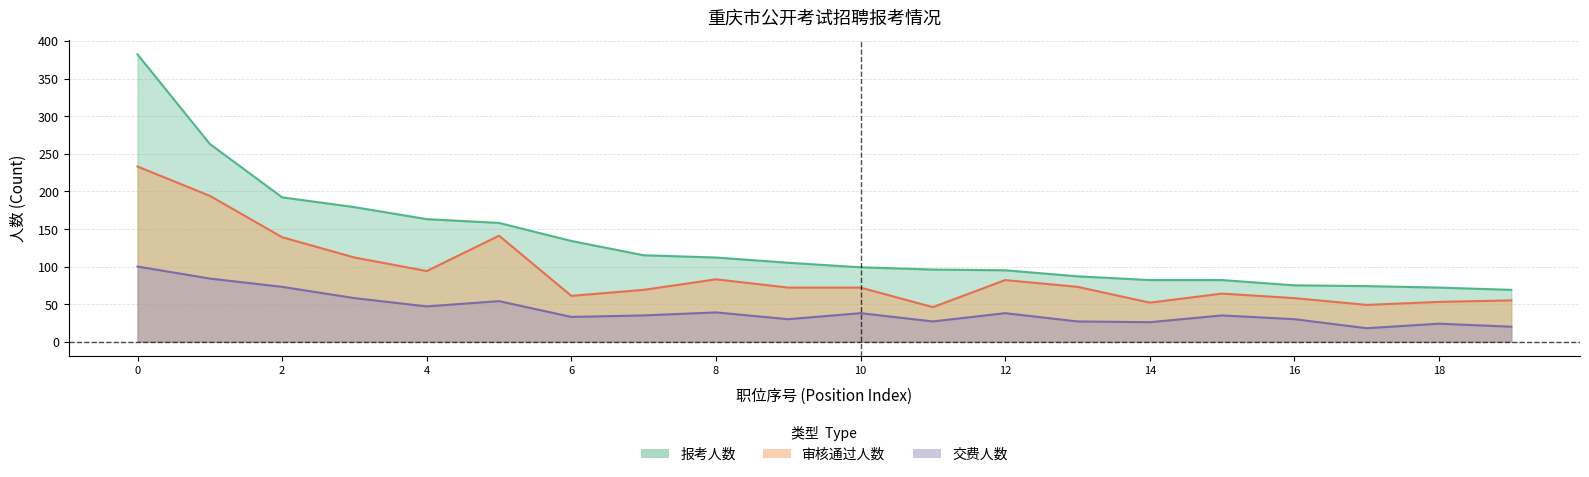

Reading left to right, transcribe all the data shown in this chart.

报考人数: 382	263	192	179	163	158	134	115	112	105	99	96	95	87	82	82	75	74	72	69
审核通过人数: 233	194	139	112	94	141	61	69	83	72	72	46	82	73	52	64	58	49	53	55
交费人数: 100	84	73	58	47	54	33	35	39	30	38	27	38	27	26	35	30	18	24	20